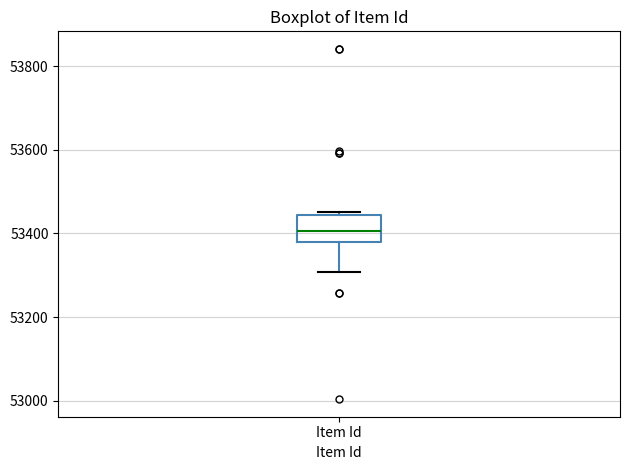

Read this box plot against the y-axis: the position of the median line, the range covered by the box, and the ends of both whiskers. The values are not printed on the chart, so give them approximately, as read against the axis.

median 53400, box 53380 to 53440, whiskers 53300 to 53460